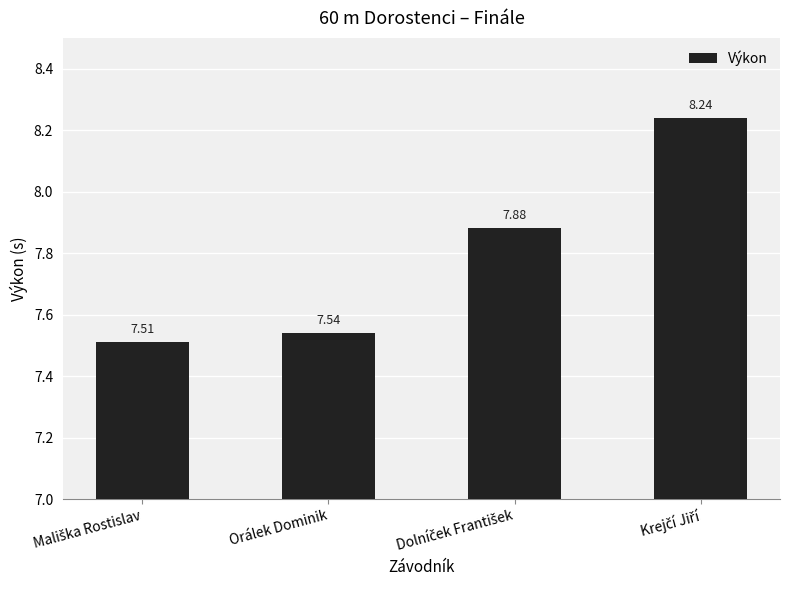

What is the average value?

7.8